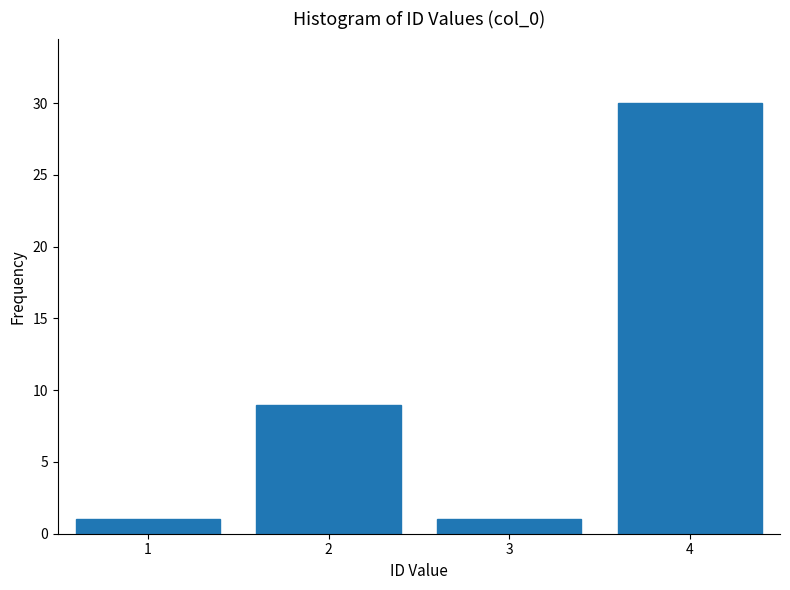

Reading left to right, list all the values displayed in this chart.

1=1	2=9	3=1	4=30